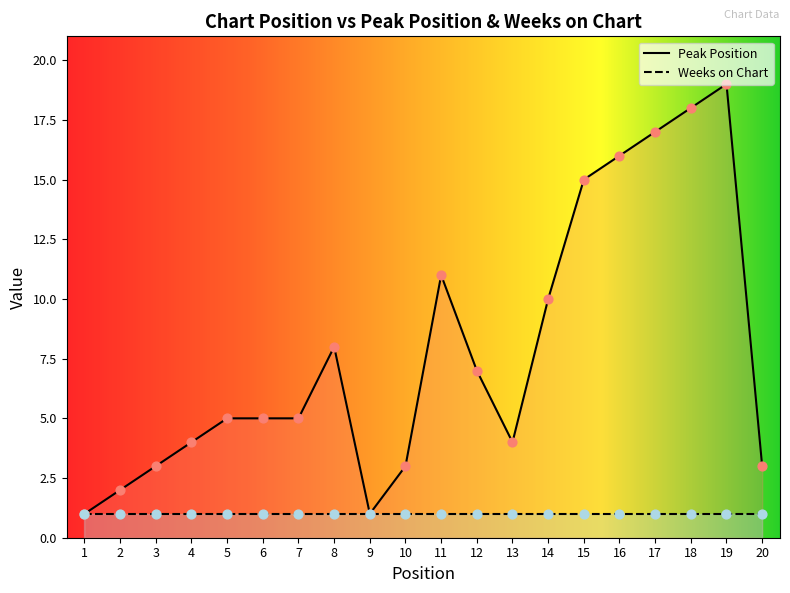

Between 4 and 13, which is larger?

4